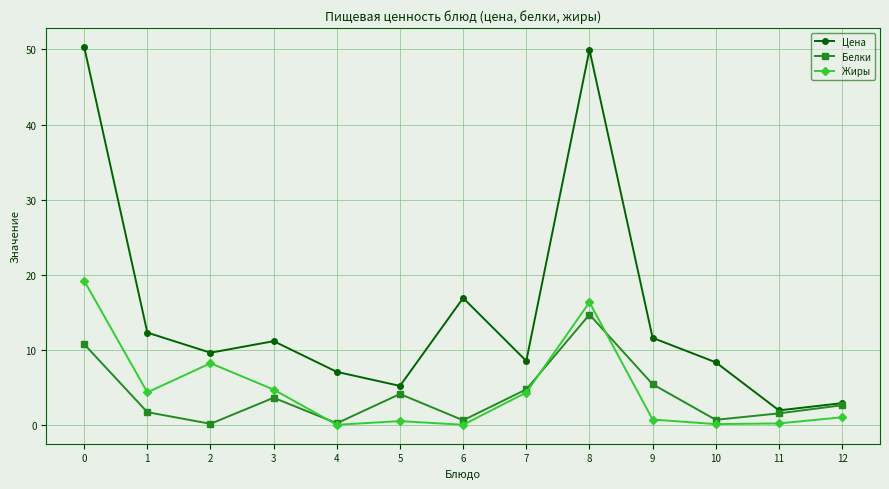

True or false: Цена has more than 1 points higher than both neighbors.

True